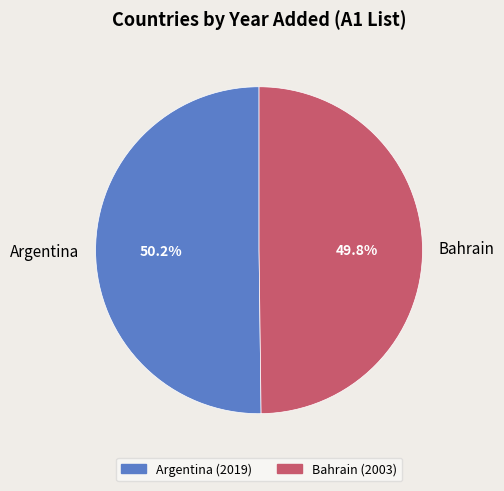

To the nearest percent, what is the combined percentage of Argentina and Bahrain?

100%